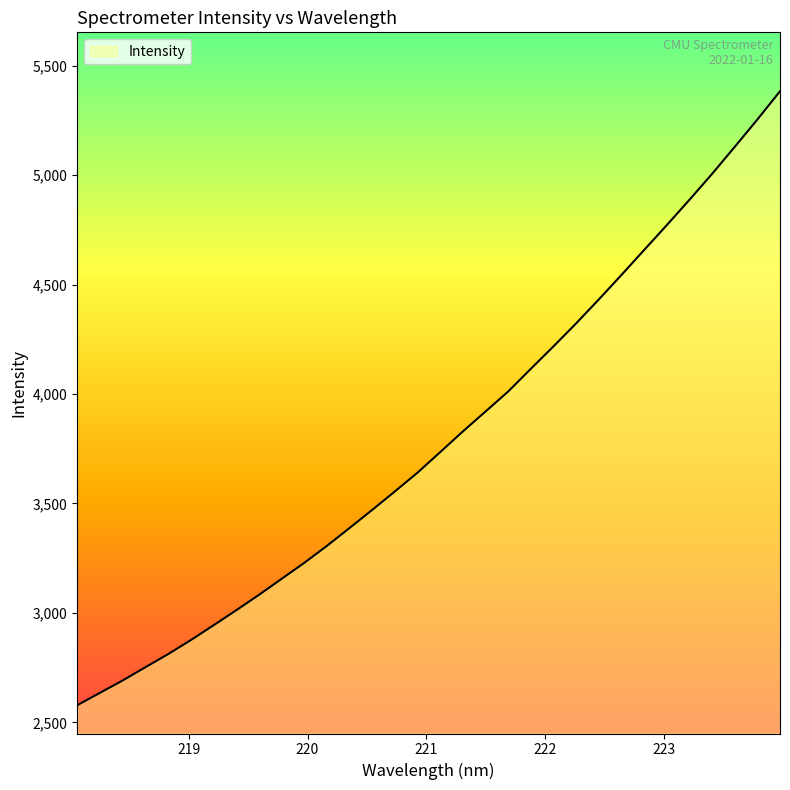

What is the maximum value shown in the chart?

5383.2